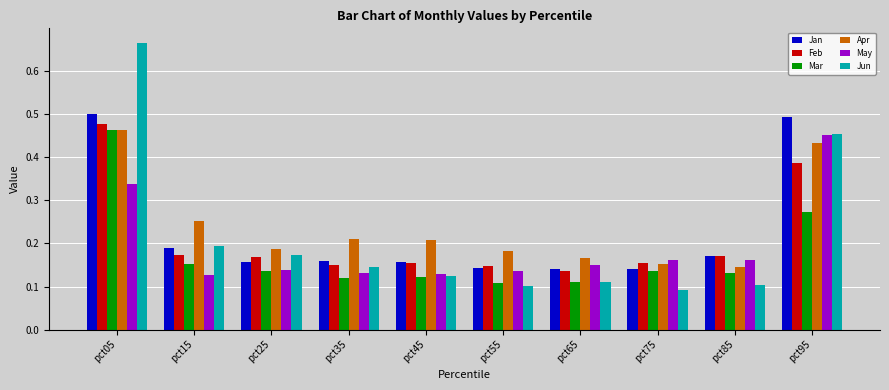

Which category has the highest value across all series?

pct05